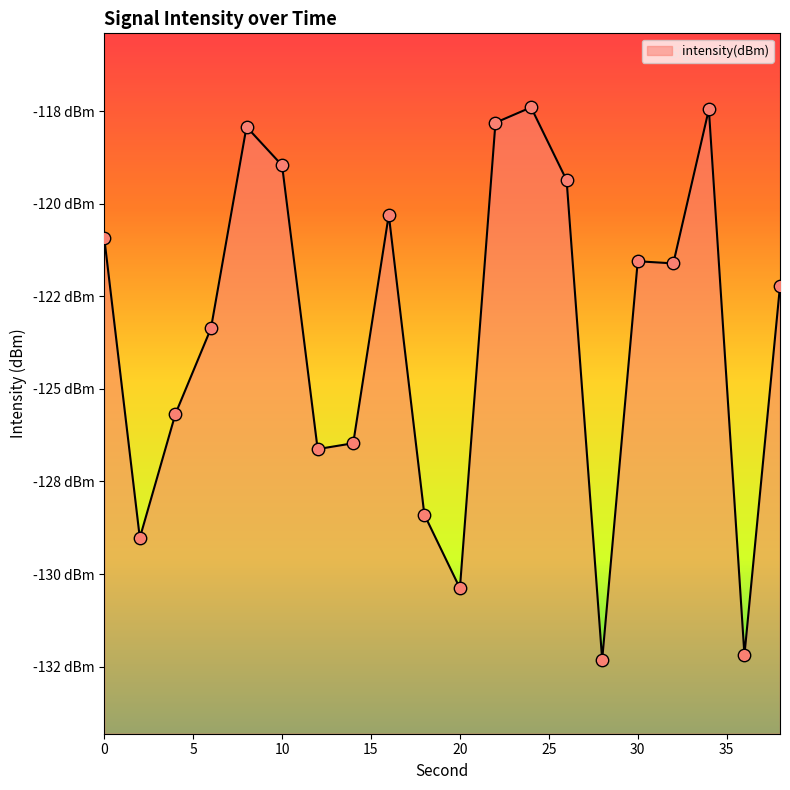

Between 34 and 22, which is larger?

34